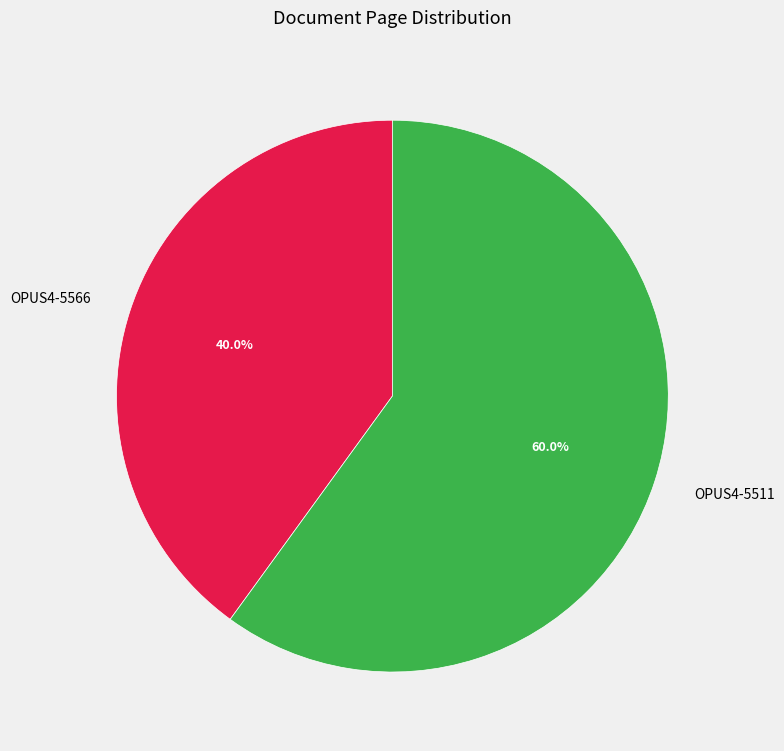

To the nearest percent, what is the difference between the largest and smallest slice percentages?

20%